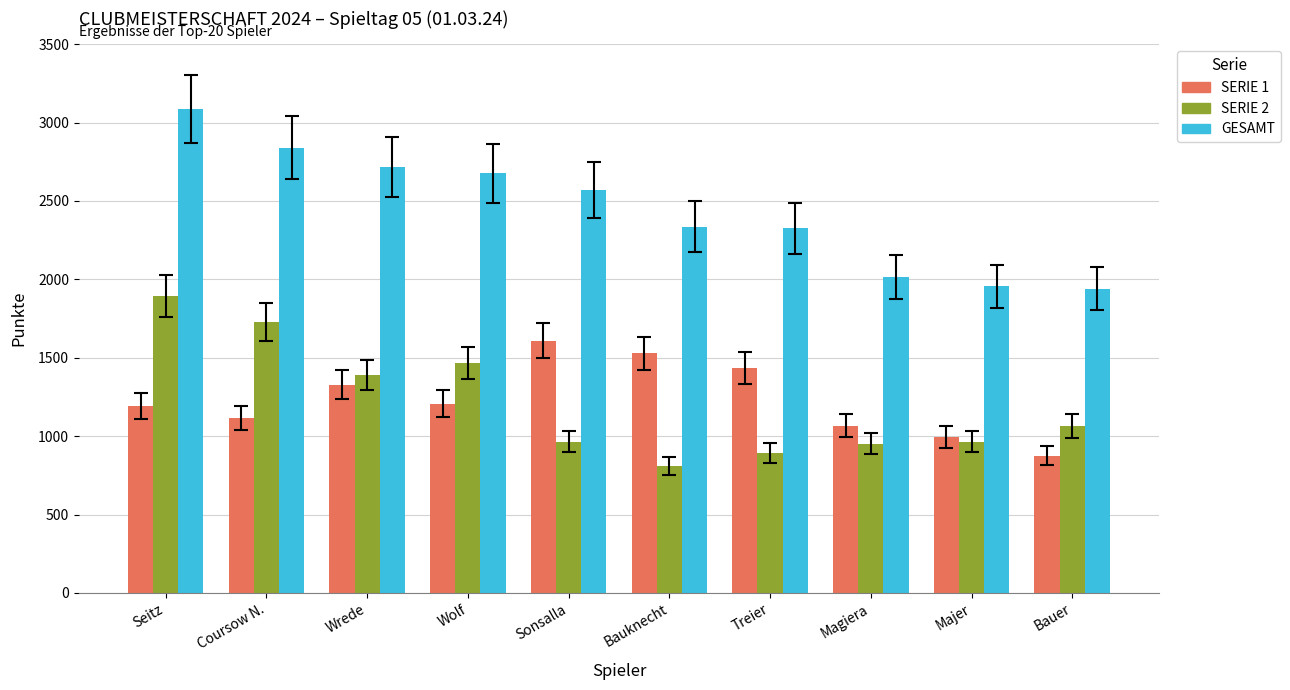

The GESAMT series shows 1957 at Majer. True or false?

True